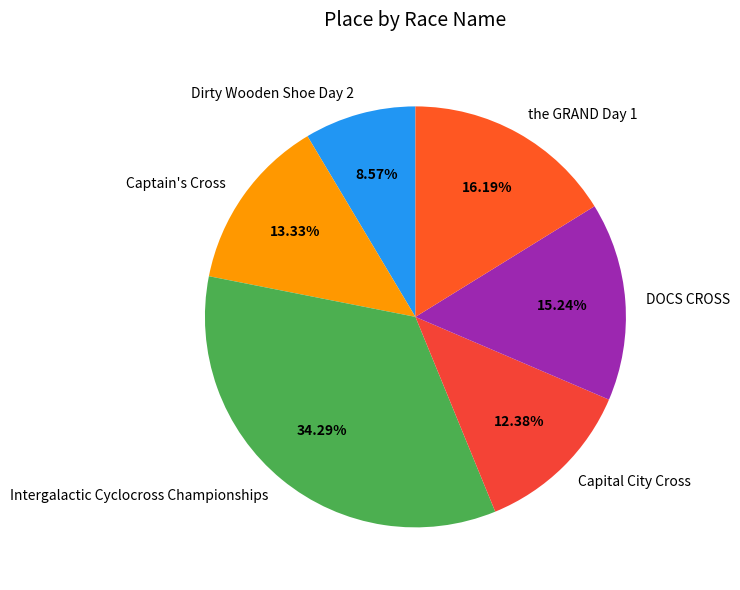

Which slice is the largest?

Intergalactic Cyclocross Championships